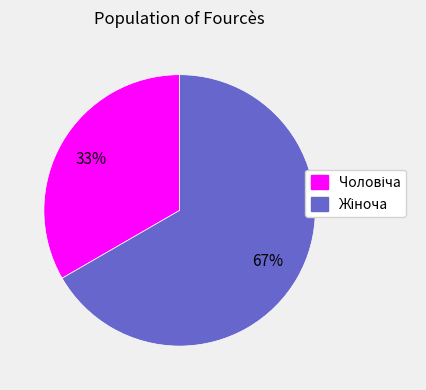

Does any single category account for the majority?

Yes